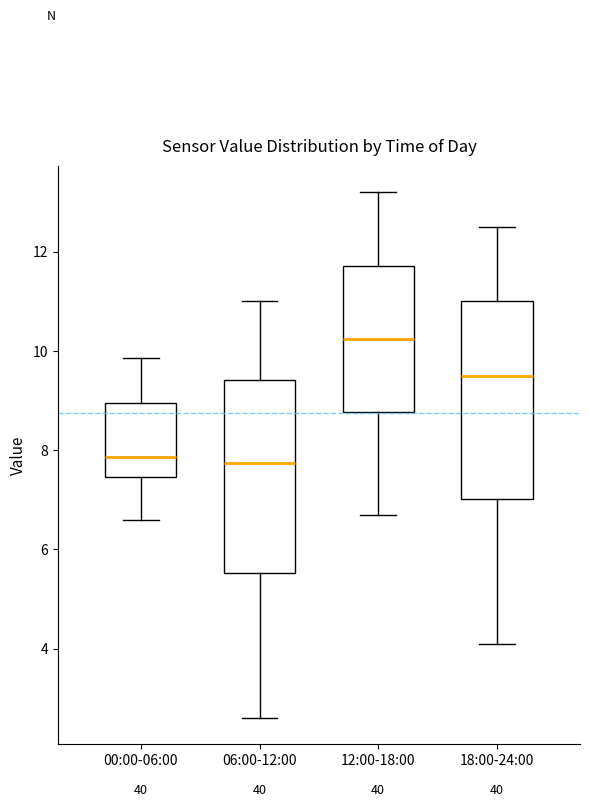

Where does the lower whisker of the box for 12:00-18:00 end on the y-axis? The values are not printed on the chart, so give them approximately, as read against the axis.

6.8